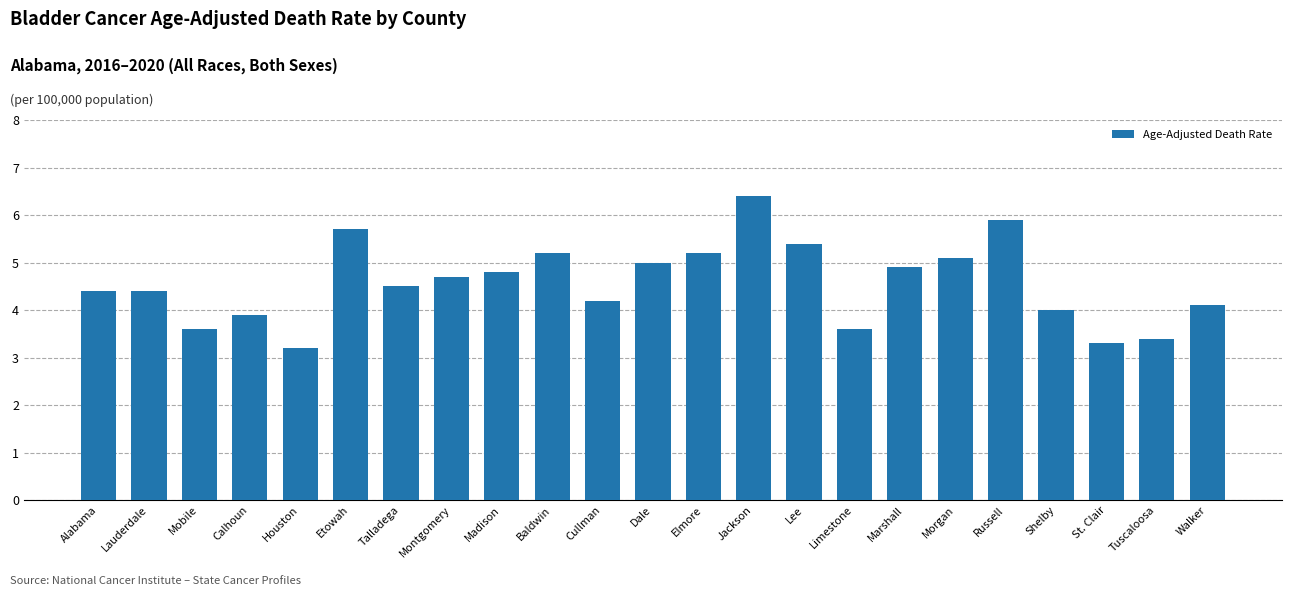

Reading left to right, list all the values displayed in this chart.

4.4	4.4	3.6	3.9	3.2	5.7	4.5	4.7	4.8	5.2	4.2	5.0	5.2	6.4	5.4	3.6	4.9	5.1	5.9	4.0	3.3	3.4	4.1